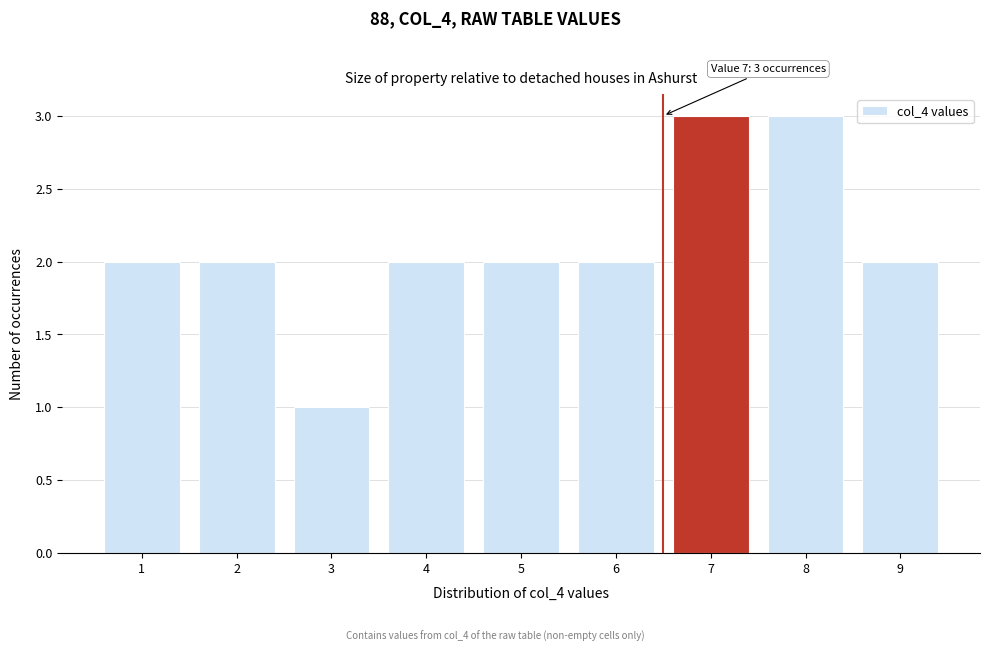

Reading left to right, list all the values displayed in this chart.

2	2	1	2	2	2	3	3	2